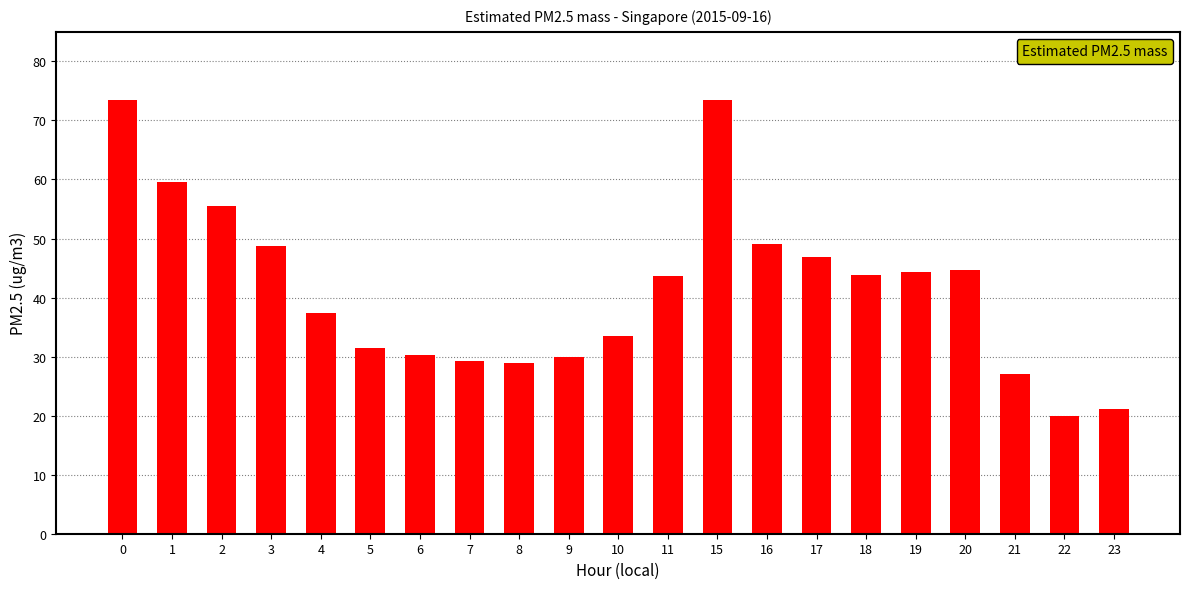

What is the value of the 2nd bar from the left?

59.5